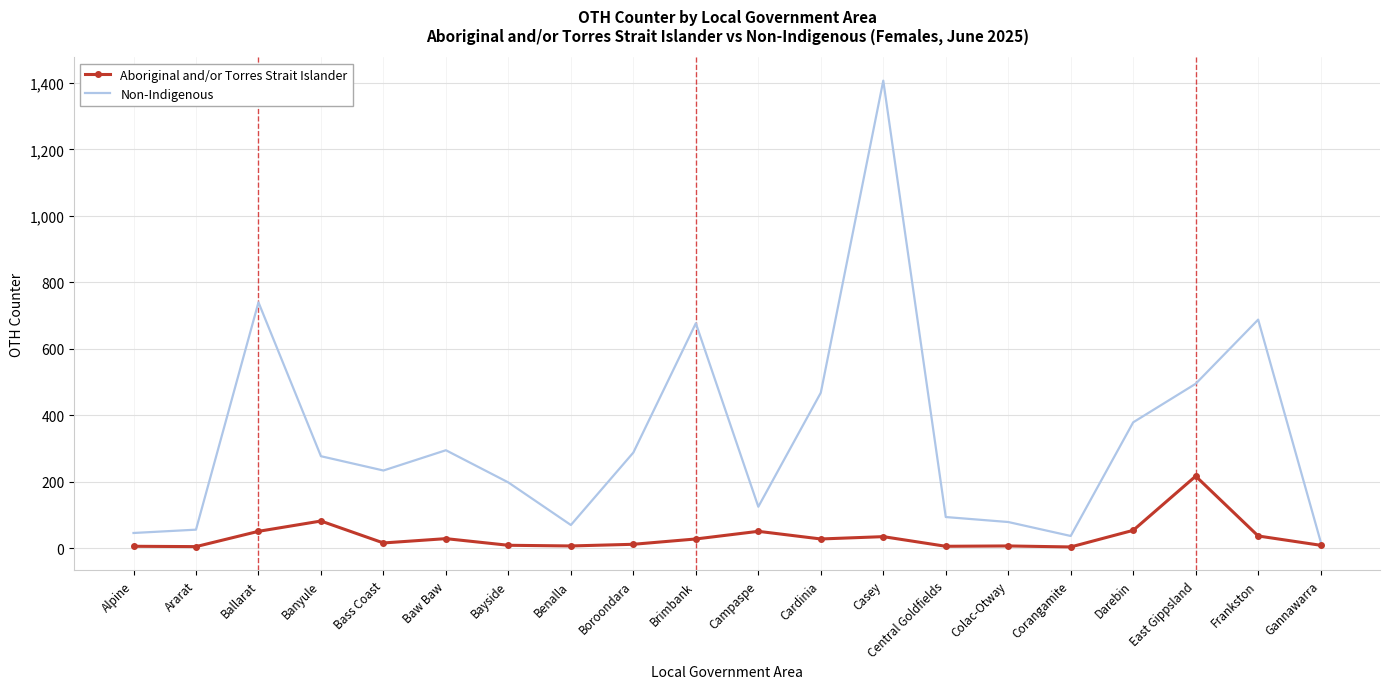

What is the sum of the Aboriginal and/or Torres Strait Islander values at Banyule and Benalla?

89